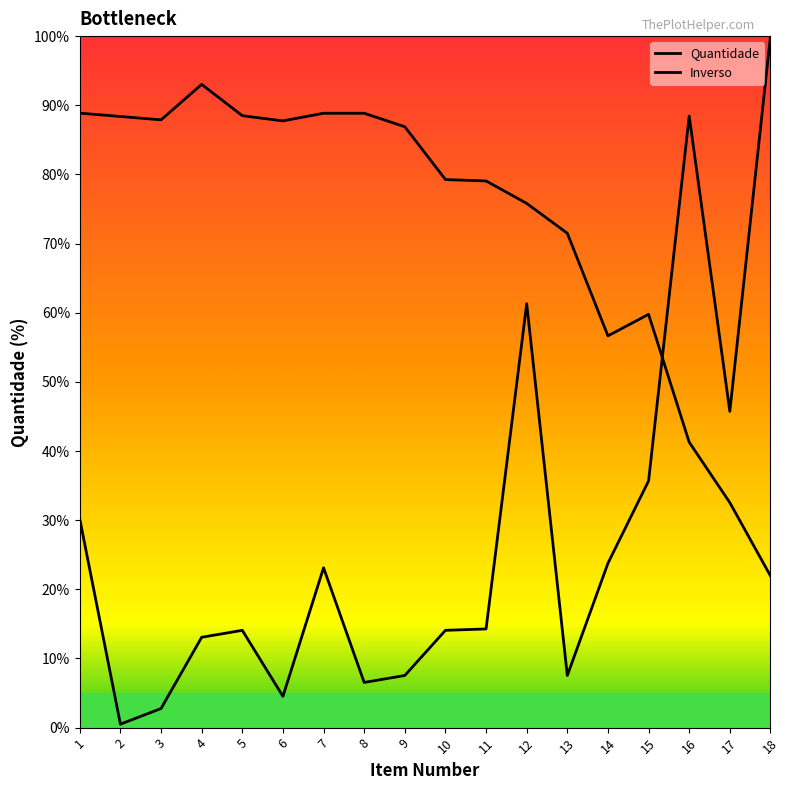

At which category does Quantidade reach its first local valley?

2